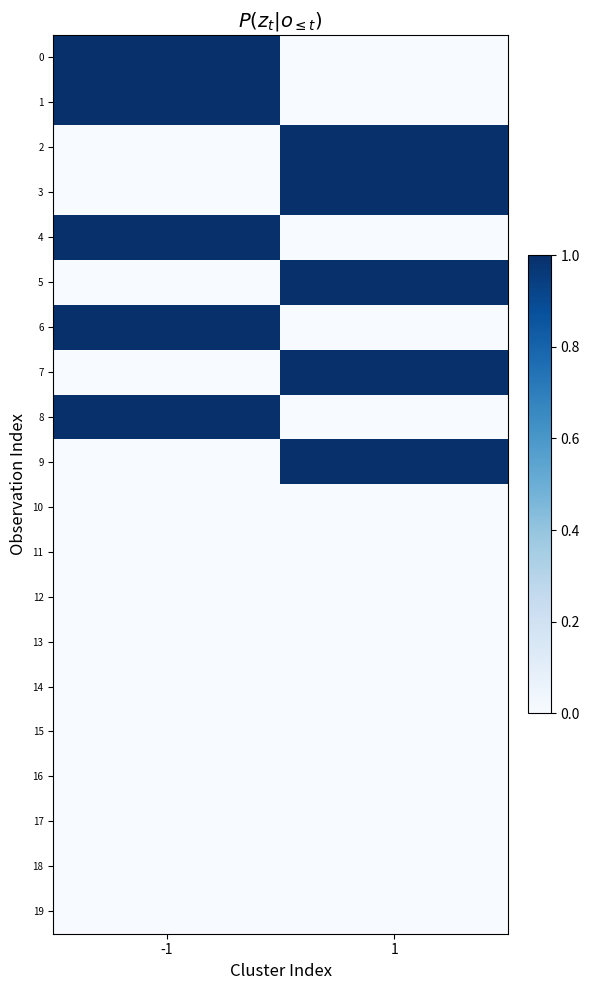

At how many categories does at least one series exceed 0?

2